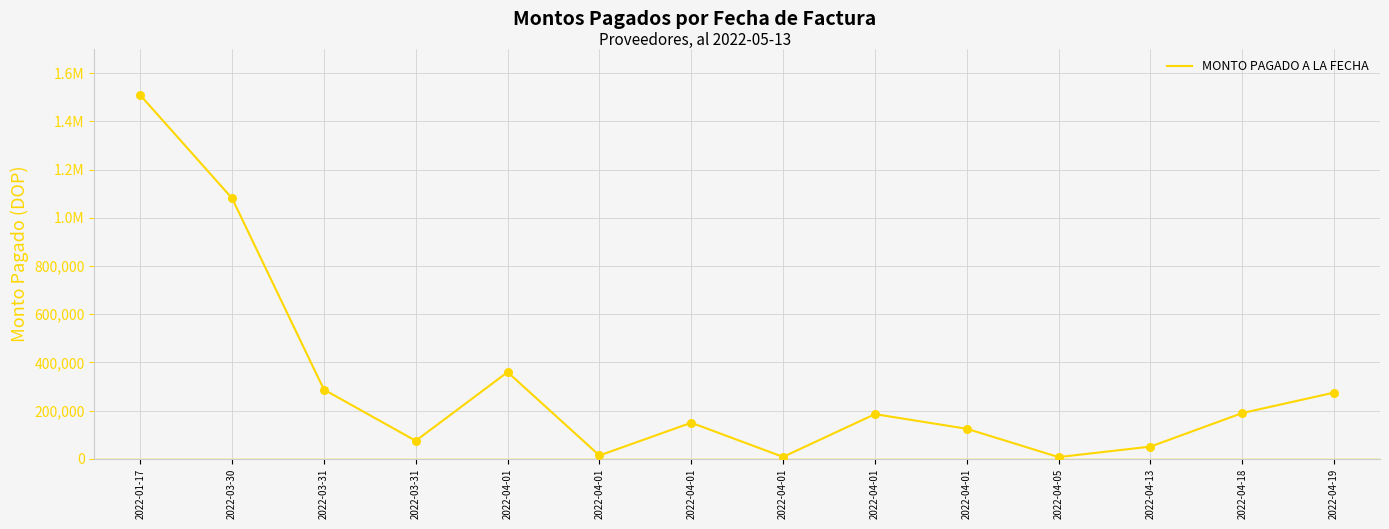

What is the ratio of the value at 2022-03-31 to the value at 2022-04-01?

0.6